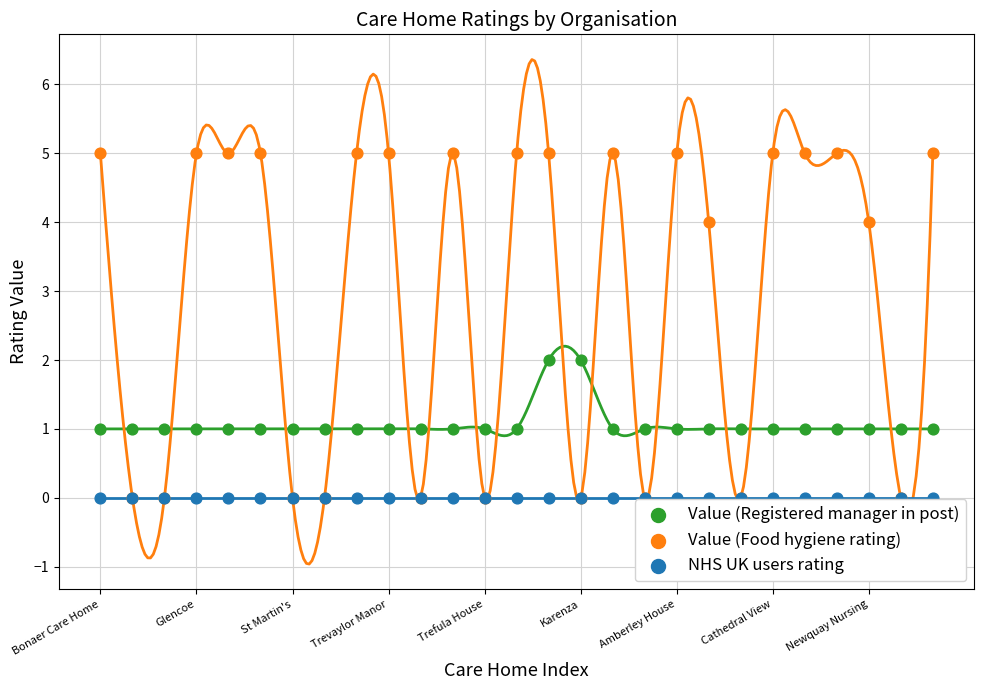

What are all the series names shown in the legend?

Value (Registered manager in post), Value (Food hygiene rating), NHS UK users rating